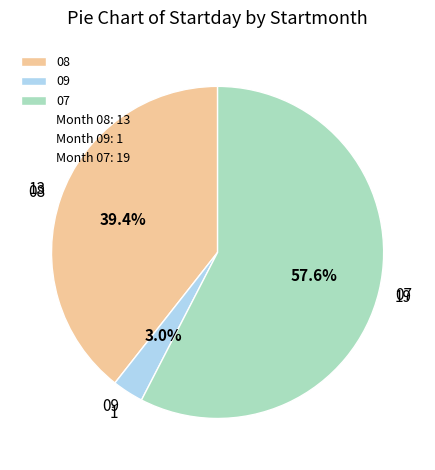

Between 09 and 08, which is larger?

08